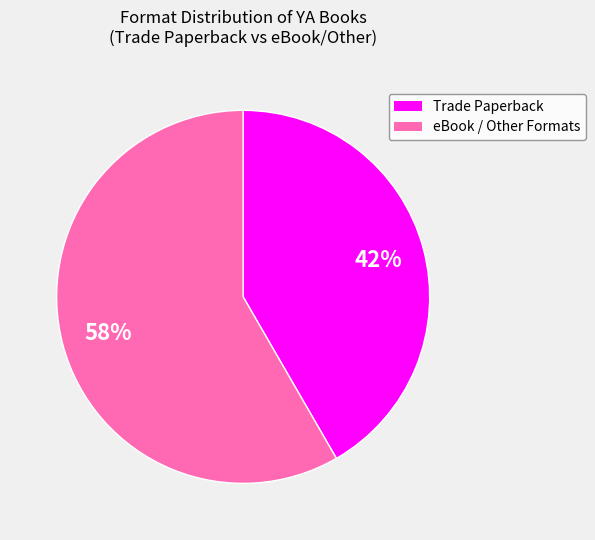

Does any single category account for the majority?

Yes